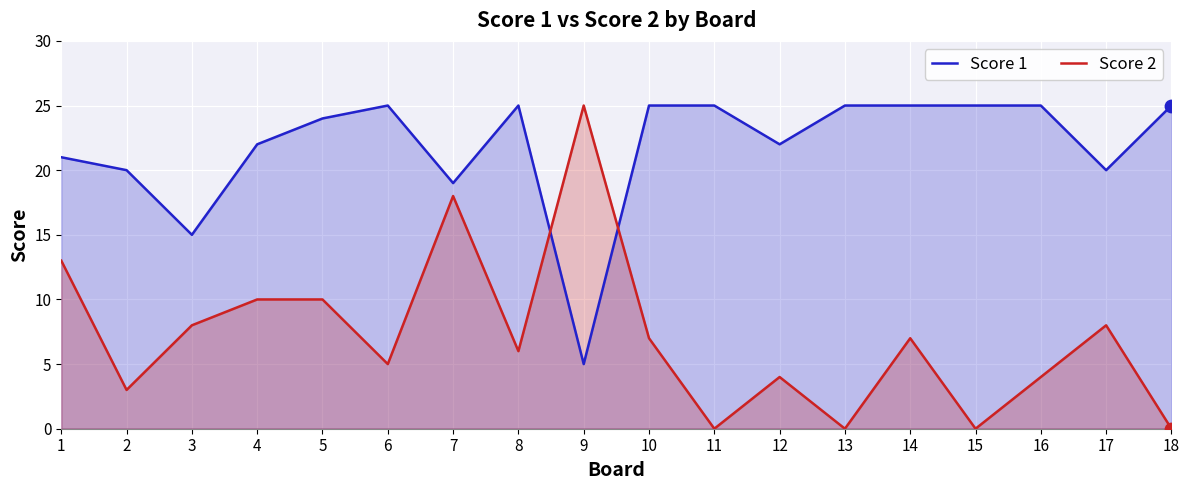

Which series has the largest Y range (max minus min)?

Score 2